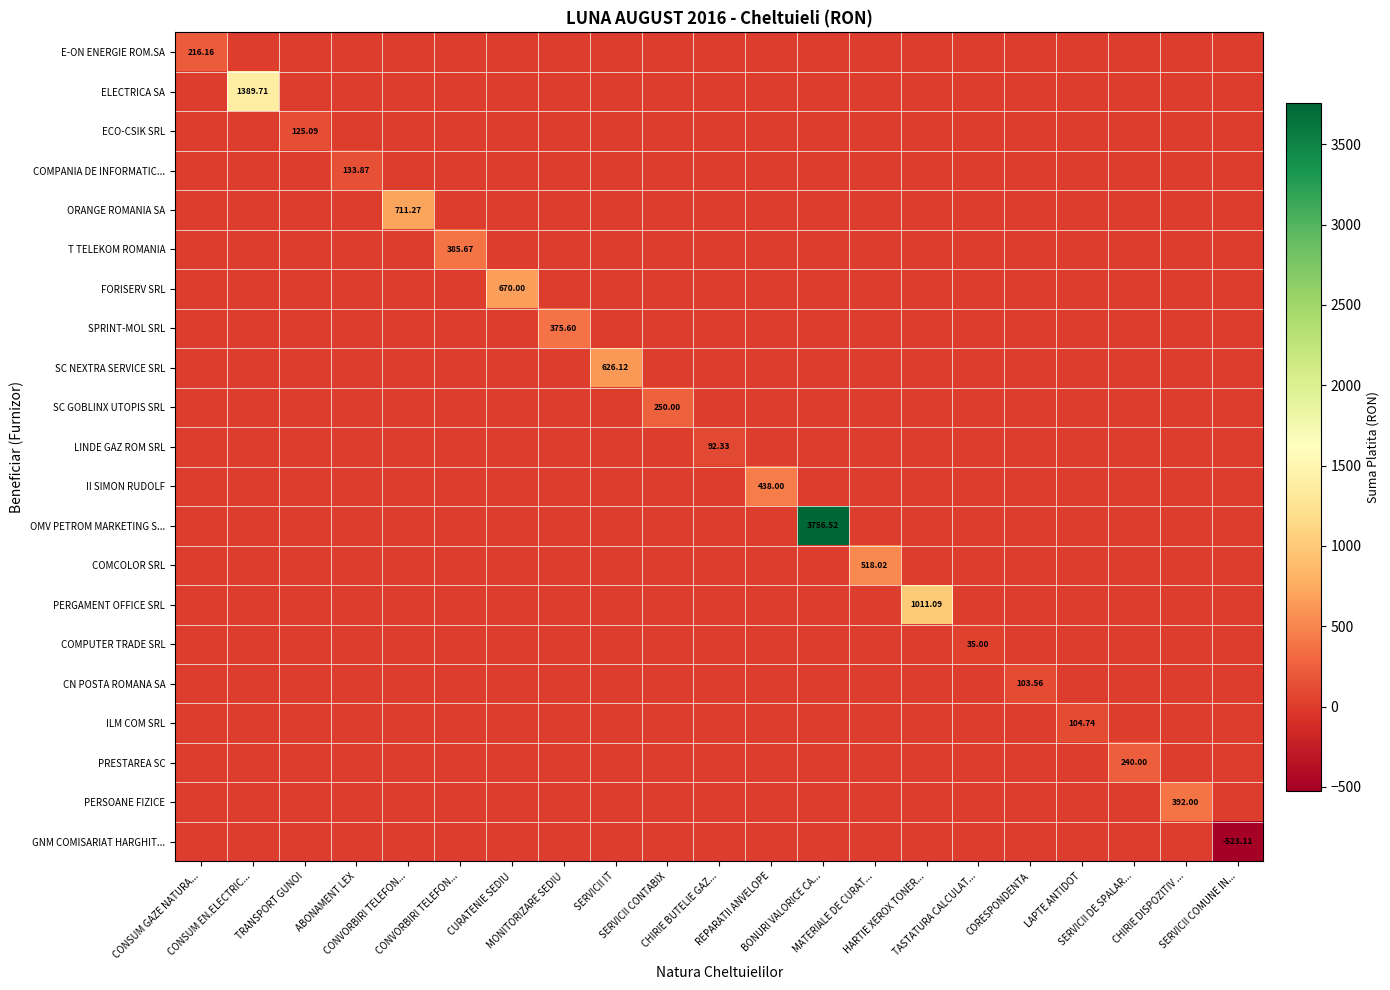

Which has a higher value, HARTIE XEROX TONER... or TASTATURA CALCULAT...?

HARTIE XEROX TONER...